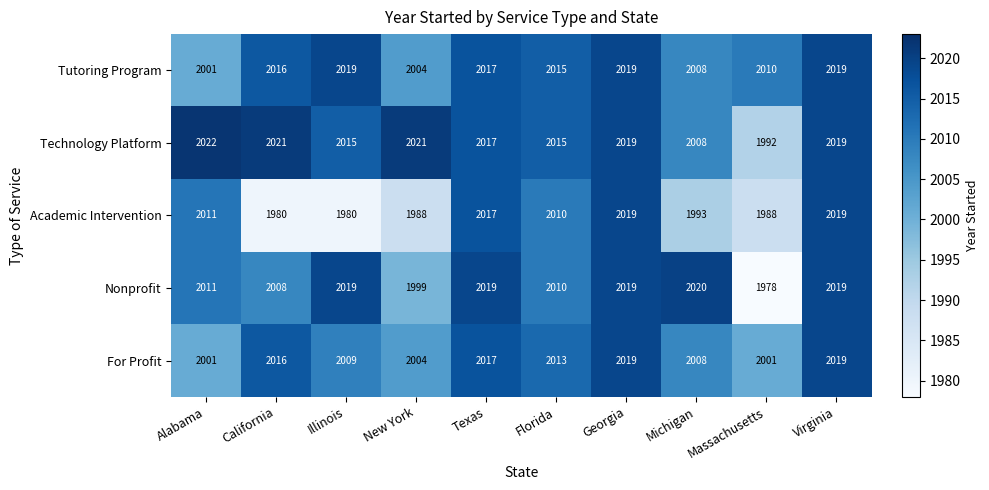

What is the smallest value displayed?

1978